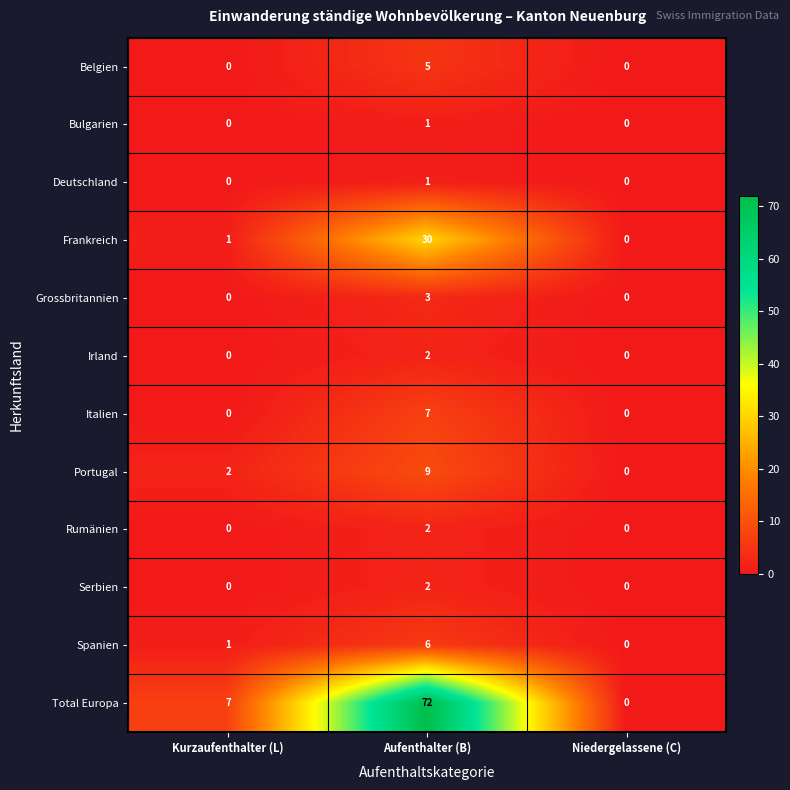

At which label does Grossbritannien reach its peak?

Aufenthalter (B)